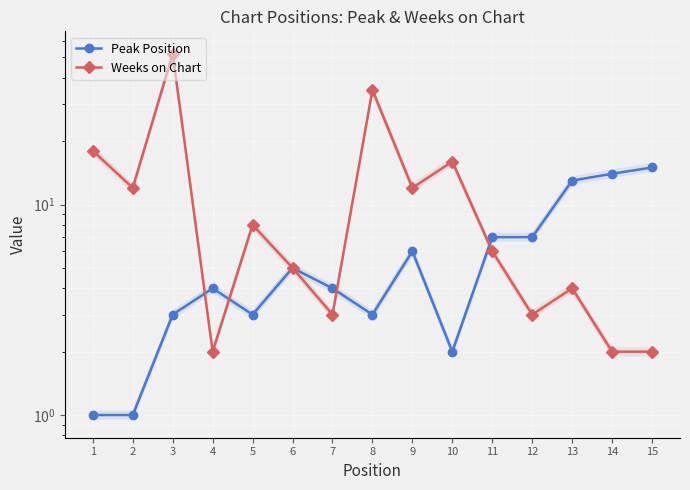

What is the total value across all series at 5?

11